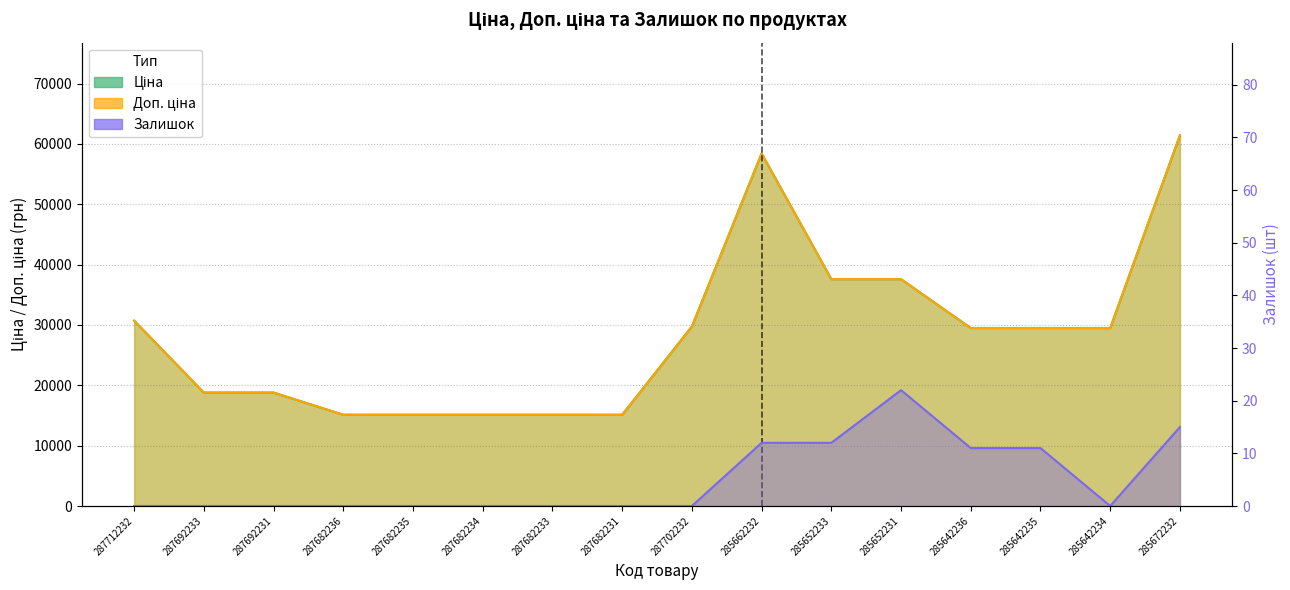

Reading left to right, list all the values displayed in this chart.

Ціна: 287712232=30717.1	287692233=18796.8	287692231=18796.8	287682236=15120.0	287682235=15120.0	287682234=15120.0	287682233=15120.0	287682231=15120.0	287702232=29747.2	285662232=58426.5	285652233=37593.6	285652231=37593.6	285642236=29491.5	285642235=29491.5	285642234=29491.5	285672232=61434.3
Доп. ціна: 287712232=30717.1	287692233=18796.8	287692231=18796.8	287682236=15120.0	287682235=15120.0	287682234=15120.0	287682233=15120.0	287682231=15120.0	287702232=29747.2	285662232=58426.5	285652233=37593.6	285652231=37593.6	285642236=29491.5	285642235=29491.5	285642234=29491.5	285672232=61434.3
Залишок: 287712232=0.0	287692233=0.0	287692231=0.0	287682236=0.0	287682235=0.0	287682234=0.0	287682233=0.0	287682231=0.0	287702232=0.0	285662232=12.0	285652233=12.0	285652231=22.0	285642236=11.0	285642235=11.0	285642234=0.0	285672232=15.0